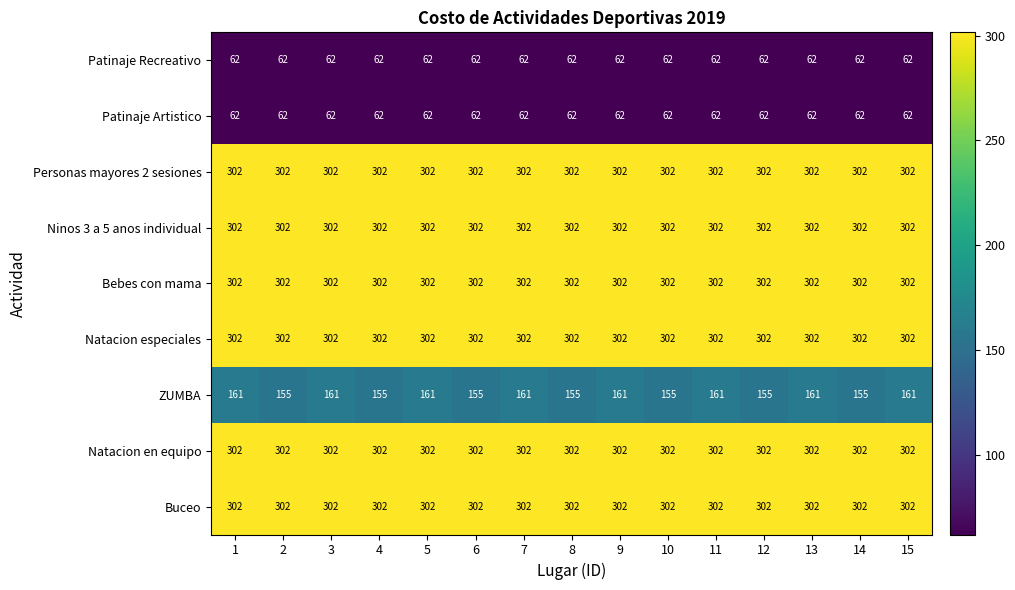

Read the Personas mayores 2 sesiones value at 15.

302